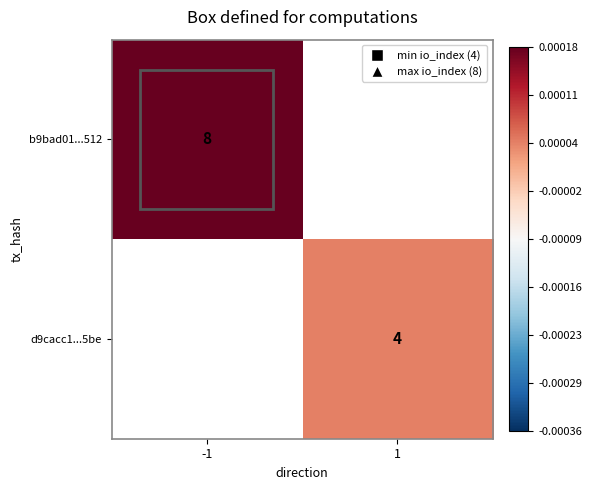

The value of b9bad01...512 at -1 is 11. True or false?

False